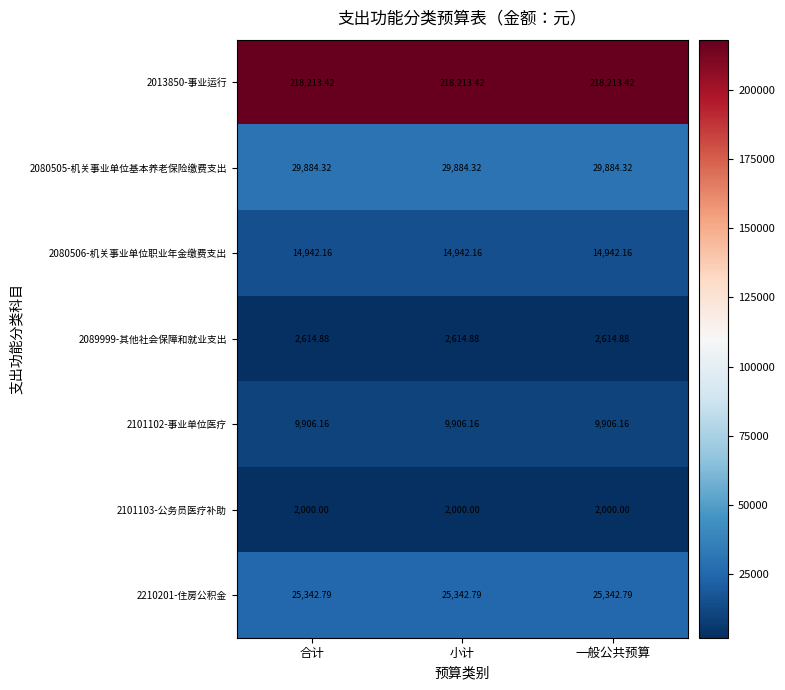

Is the value of 2080505-机关事业单位基本养老保险缴费支出 at 小计 greater than the value of 2101102-事业单位医疗 at 合计?

Yes